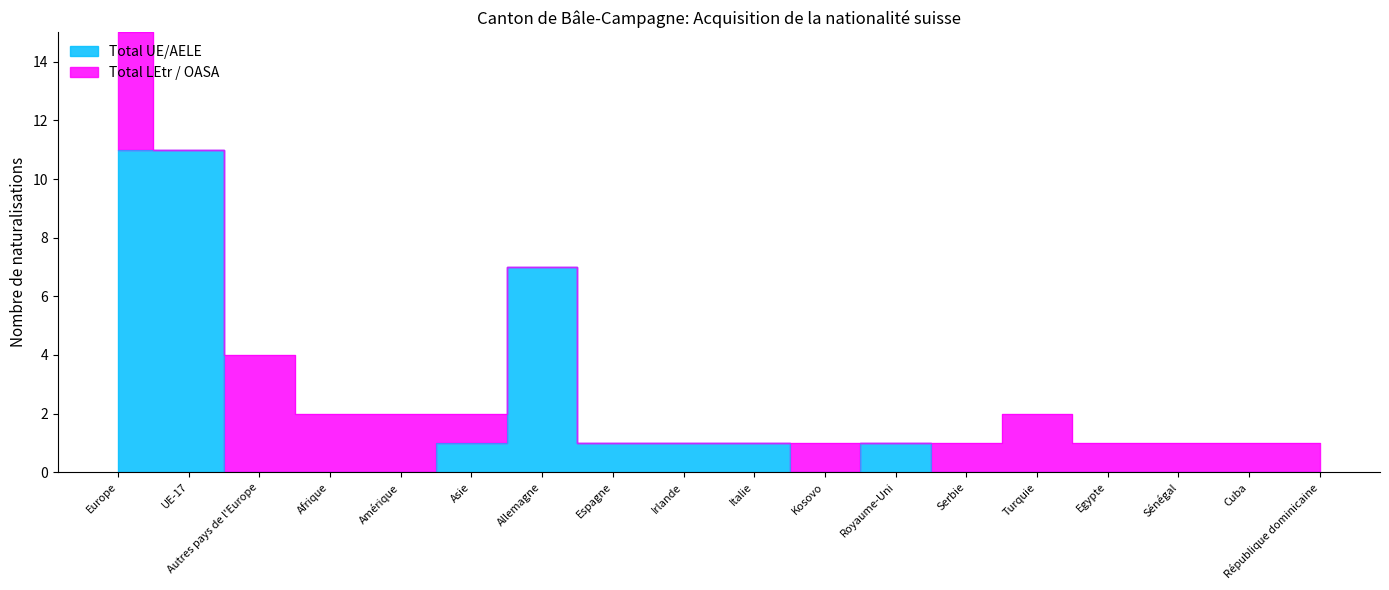

How many values are above zero?

8